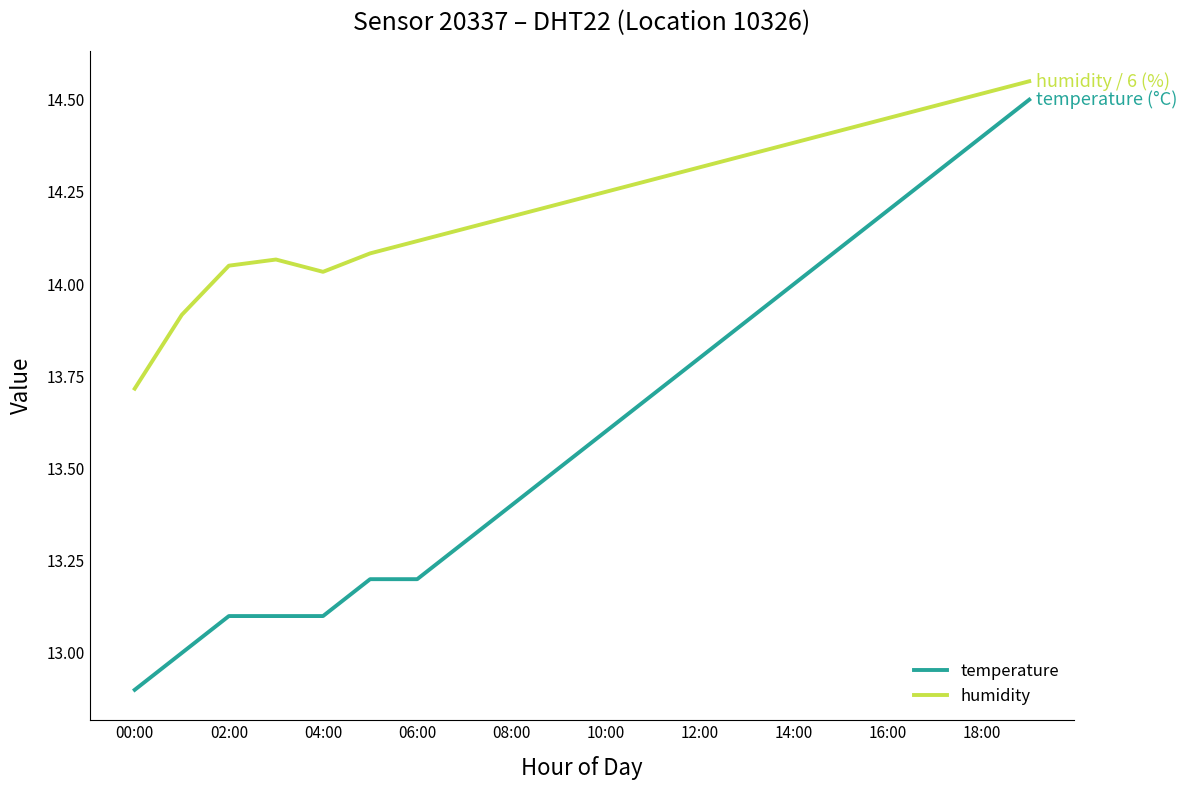

Which series has the widest spread of values?

temperature